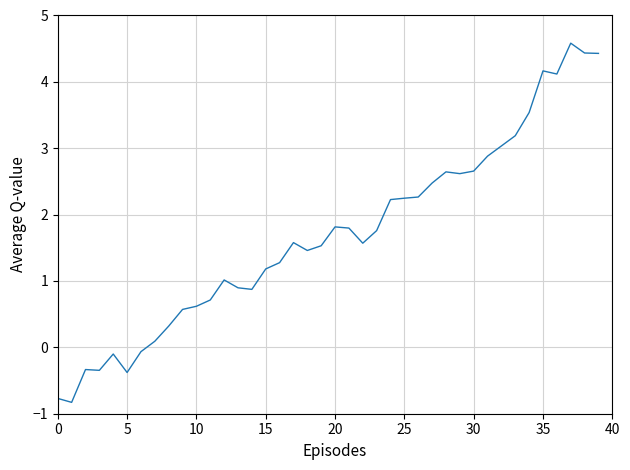

What is the greatest value displayed?

4.6